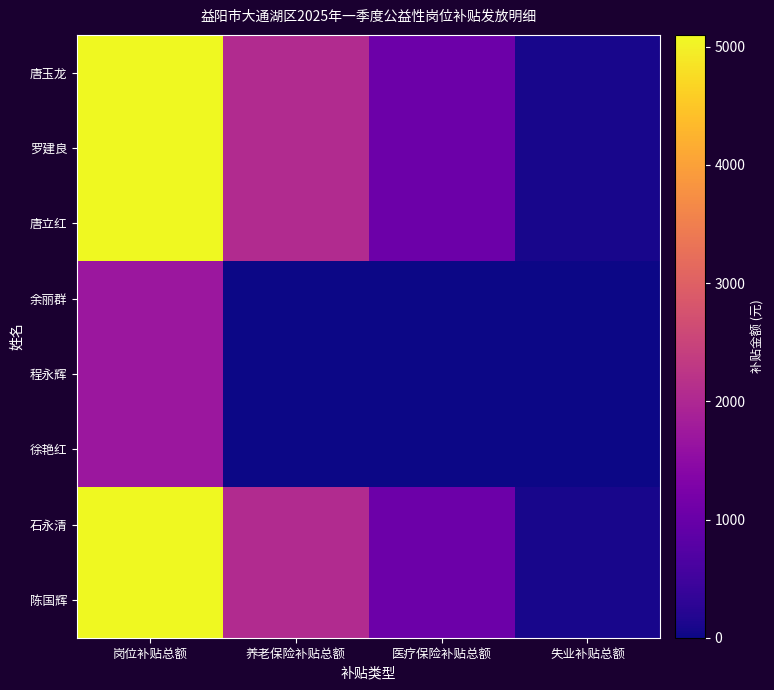

Between 养老保险补贴总额 and 医疗保险补贴总额, which is larger?

养老保险补贴总额